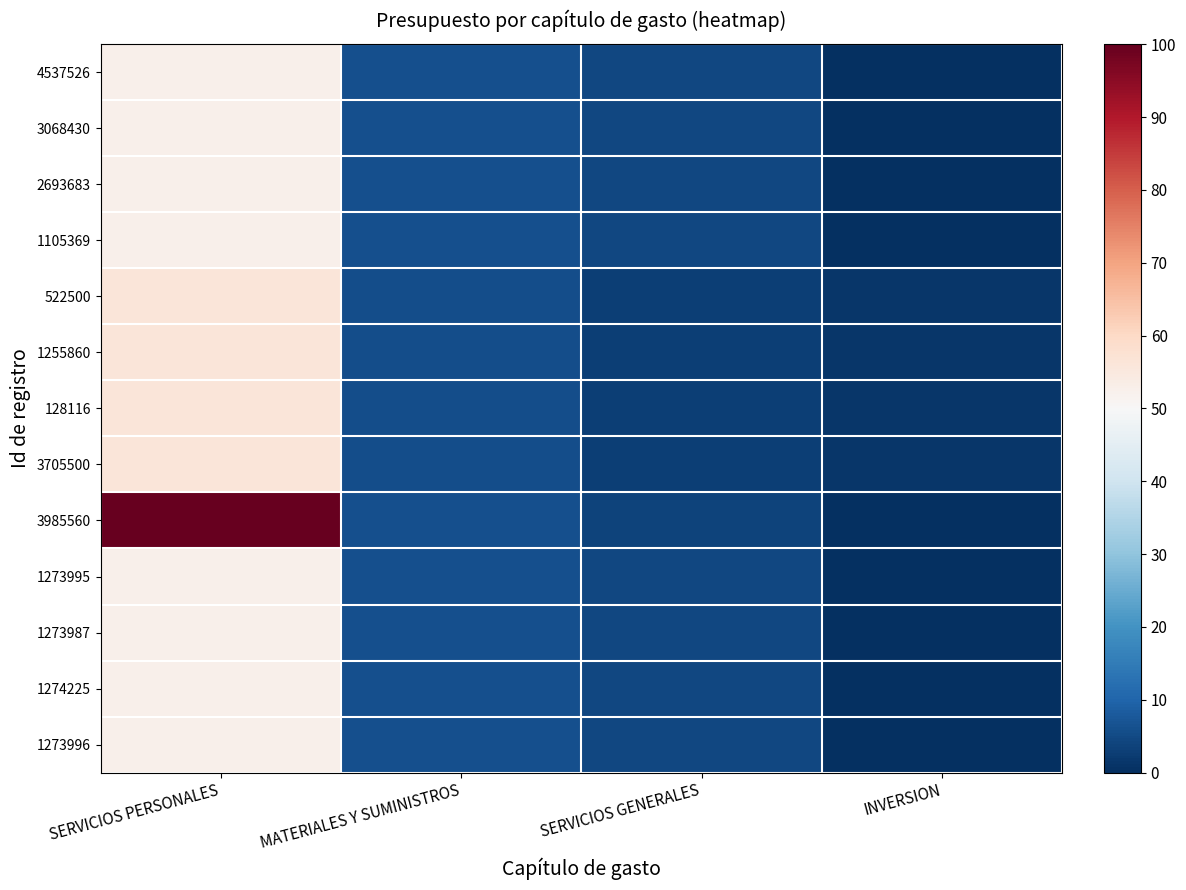

At which category is the sum across all series the highest?

SERVICIOS PERSONALES